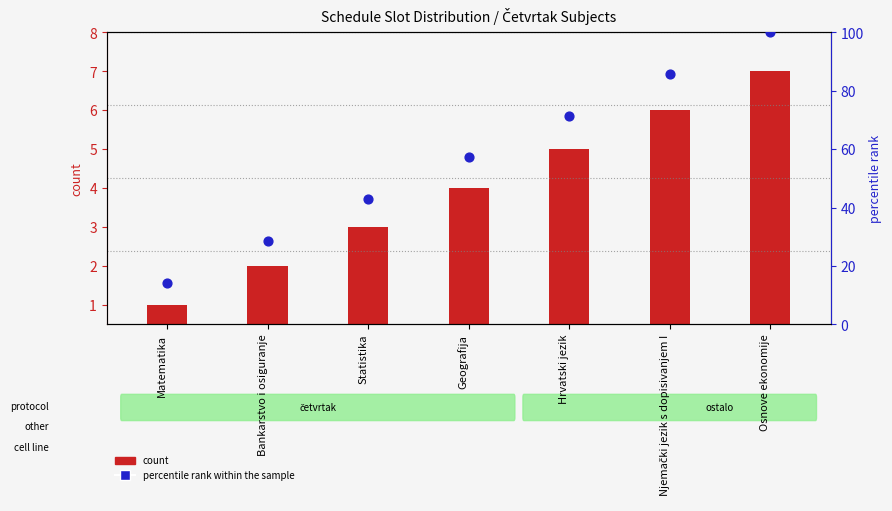

At which category is the sum across all series the highest?

Osnove ekonomije